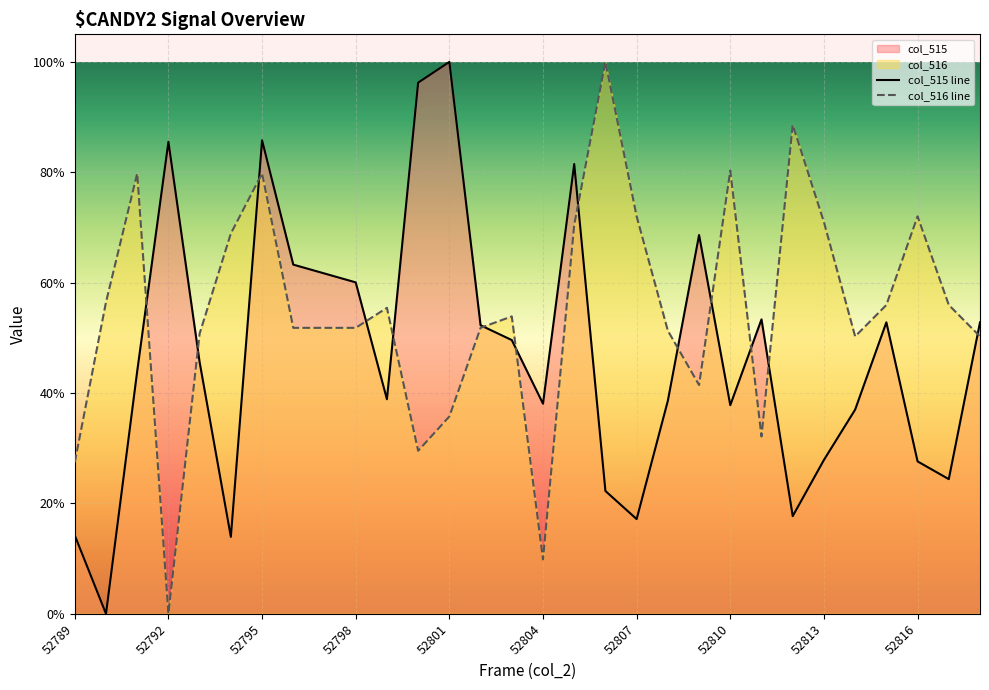

How many times do col_516 line and col_515 line cross each other?

13